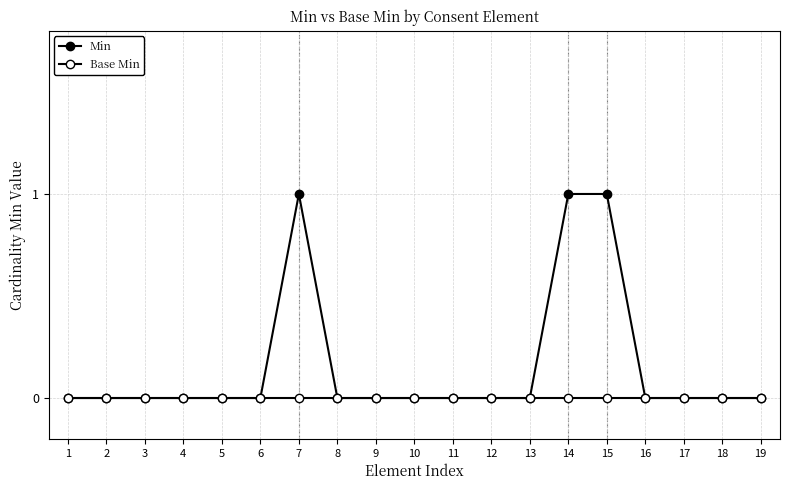

How many lines are shown in the chart?

2